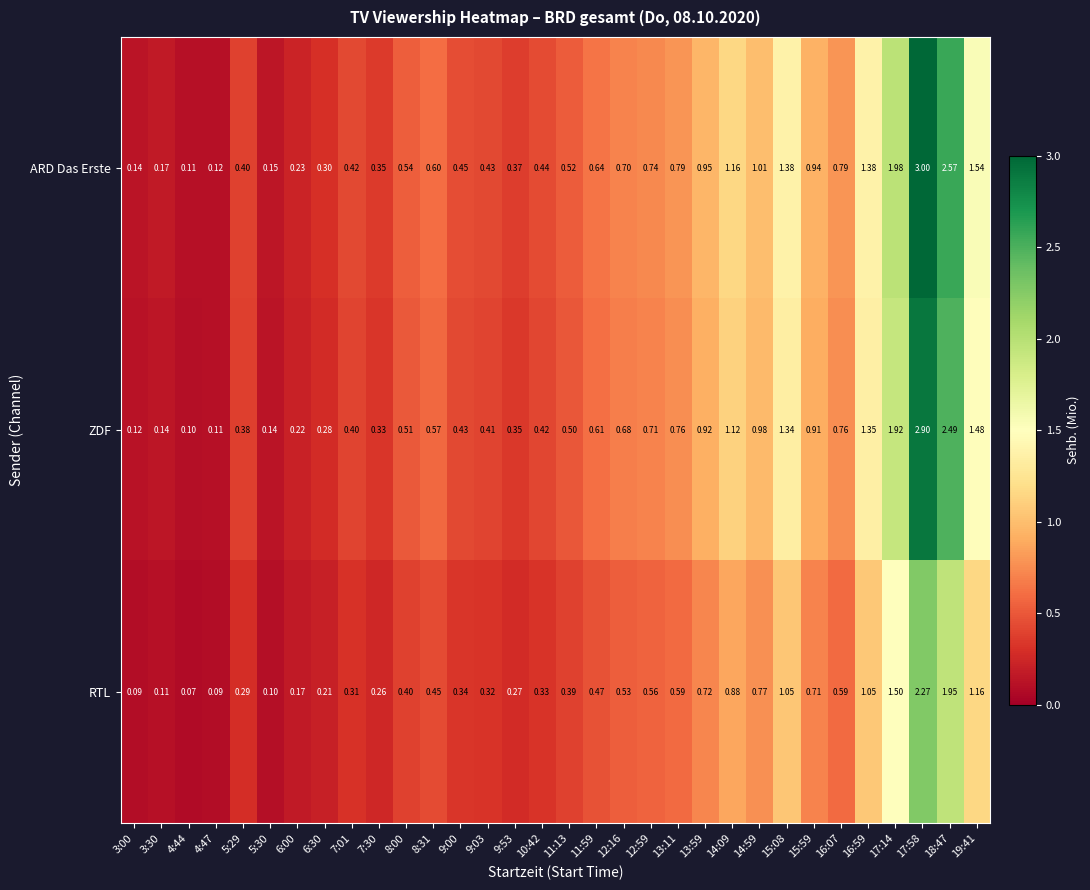

Is the value of RTL at 17:14 greater than the value of ZDF at 10:42?

Yes